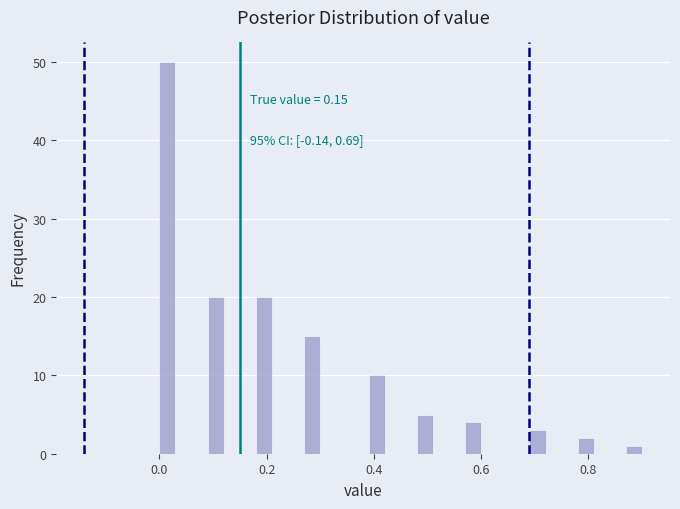

Around what value on the x-axis is the tallest bar? Give the approximate position of its centre, as read against the axis.

0.02